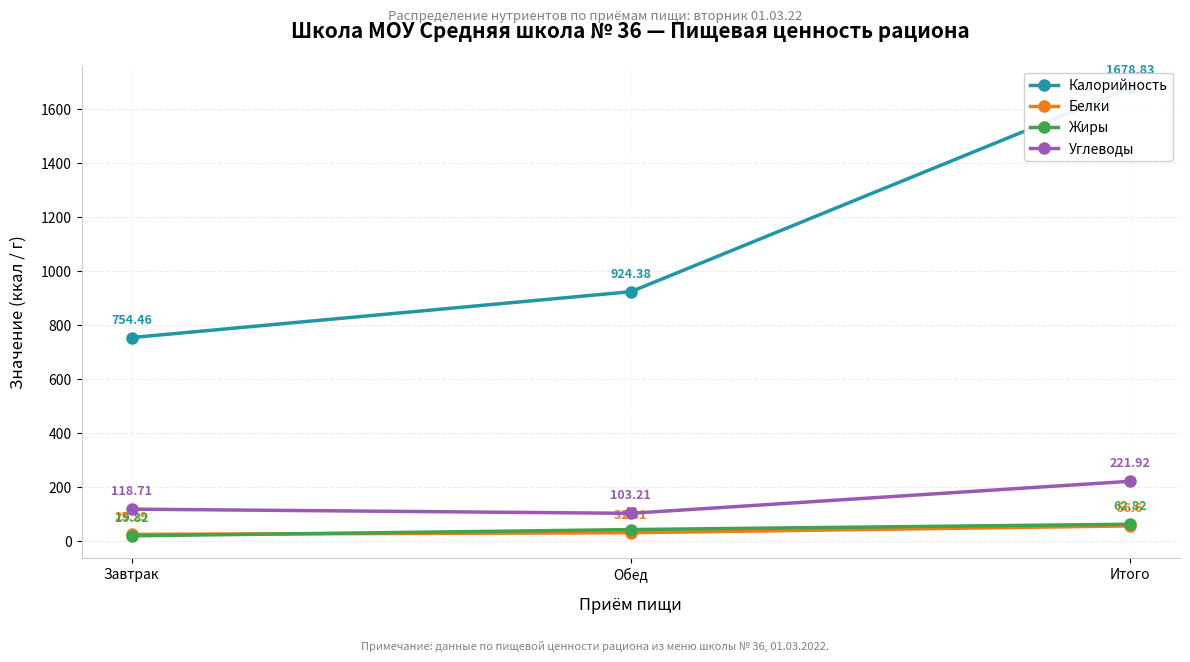

Which series has the largest range (max minus min)?

Калорийность